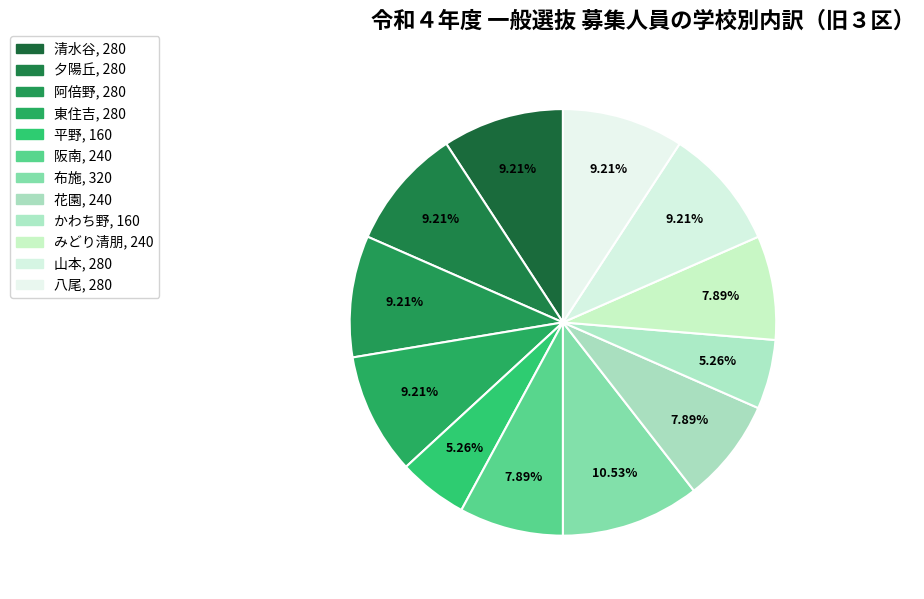

What portion of the pie excludes 阿倍野?

90.8%